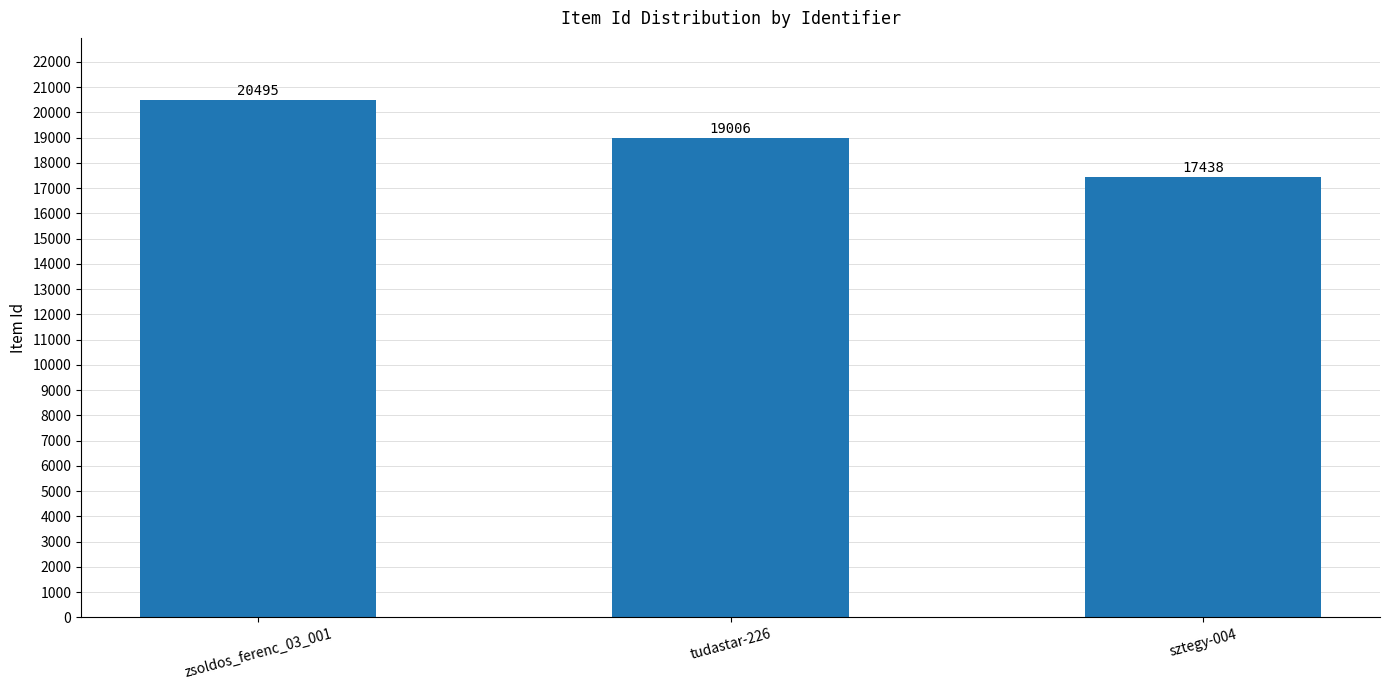

List the labels in order of value, smallest first.

sztegy-004, tudastar-226, zsoldos_ferenc_03_001